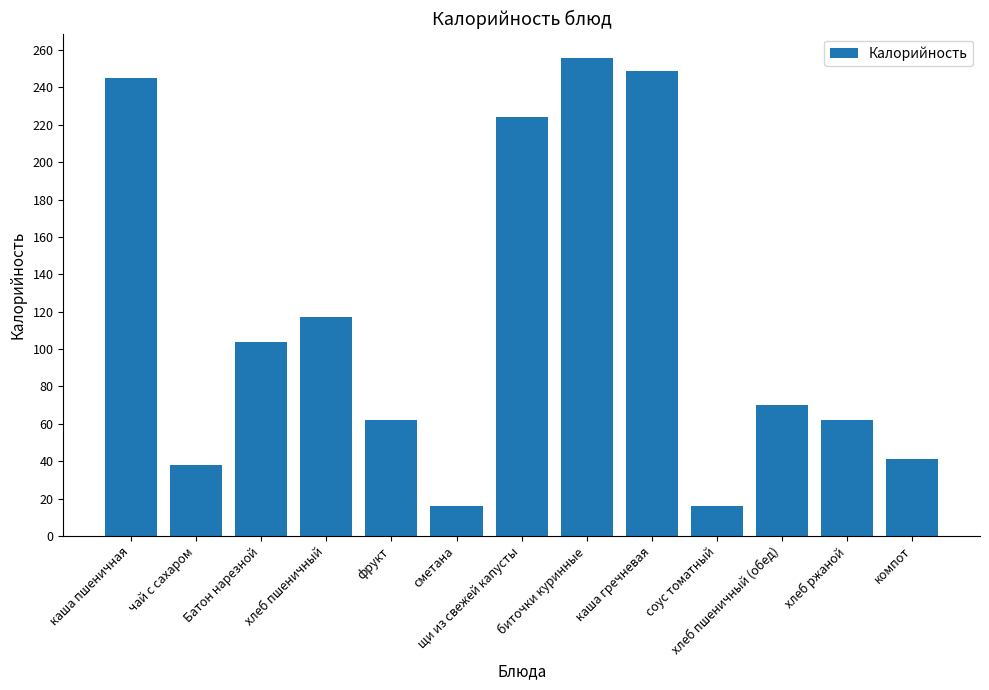

At which label is the value closest to 136?

хлеб пшеничный